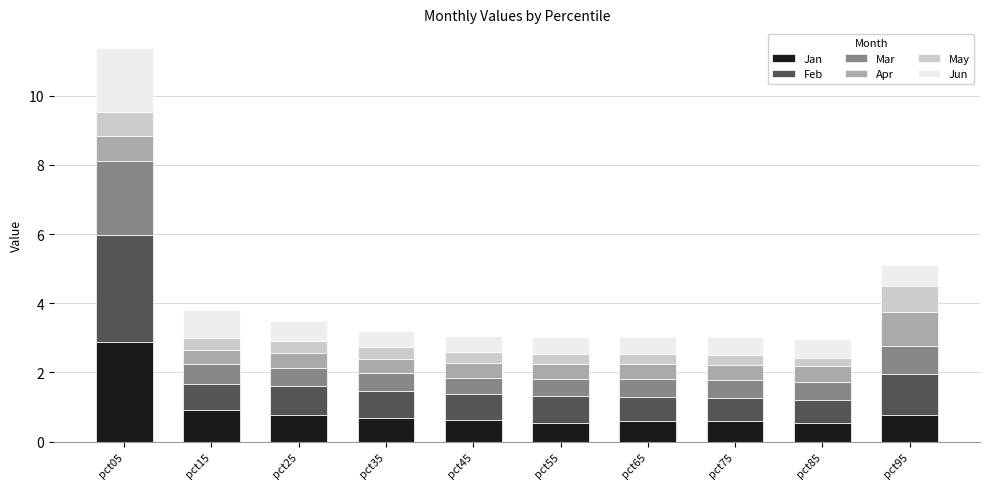

What is the approximate value of Jan at pct25?

0.8